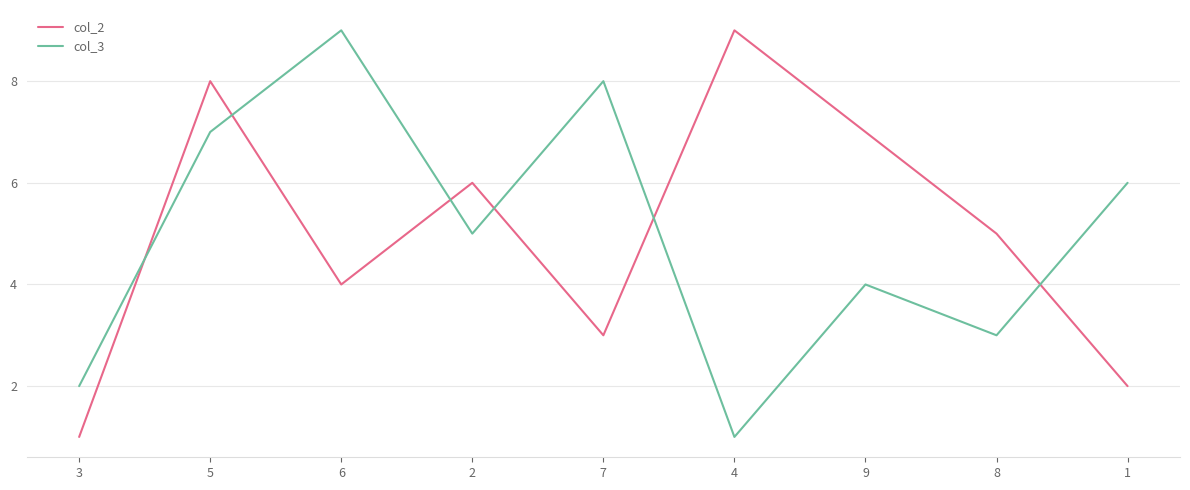

True or false: col_2 has a value of 3 at 1.

False